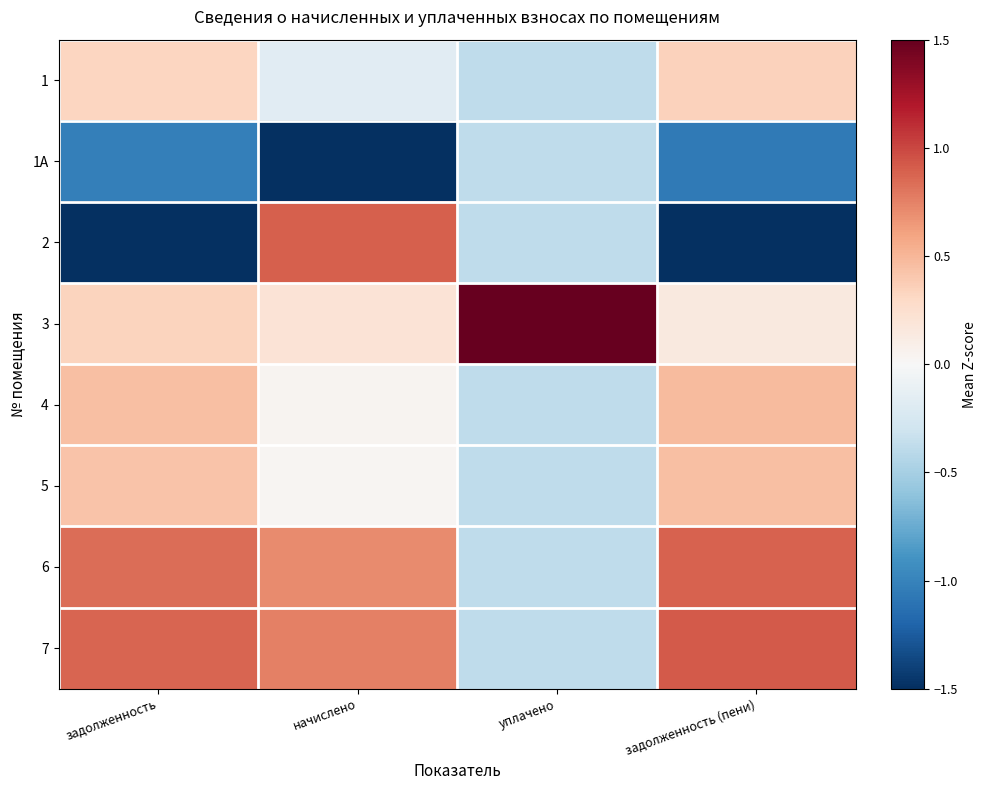

Reading left to right, list all the values displayed in this chart.

1: задолженность=0.3	начислено=-0.2	уплачено=-0.4	задолженность (пени)=0.3
1A: задолженность=-1.0	начислено=-2.5	уплачено=-0.4	задолженность (пени)=-1.1
2: задолженность=-2.2	начислено=0.9	уплачено=-0.4	задолженность (пени)=-2.2
3: задолженность=0.3	начислено=0.2	уплачено=2.6	задолженность (пени)=0.1
4: задолженность=0.4	начислено=0.0	уплачено=-0.4	задолженность (пени)=0.5
5: задолженность=0.4	начислено=0.0	уплачено=-0.4	задолженность (пени)=0.5
6: задолженность=0.8	начислено=0.7	уплачено=-0.4	задолженность (пени)=0.9
7: задолженность=0.9	начислено=0.8	уплачено=-0.4	задолженность (пени)=0.9